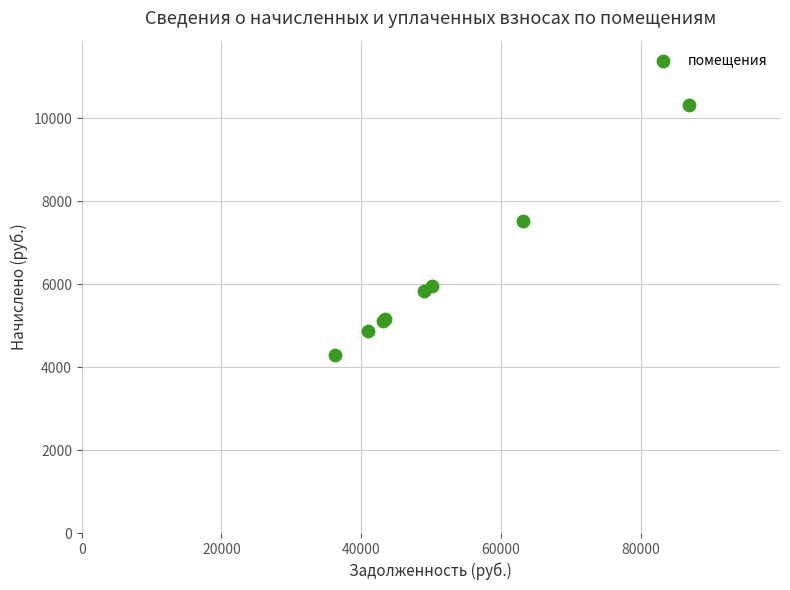

What Y value in the scatter plot is closest to 7309?

7521.8